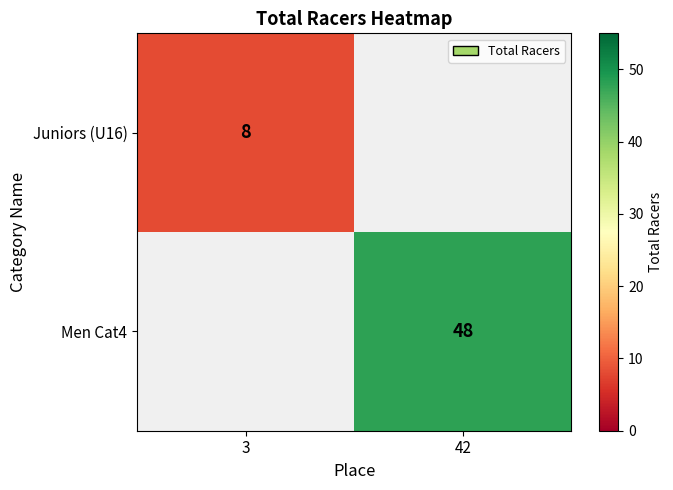

Is the value of Juniors (U16) at 3 greater than the value of Men Cat4 at 42?

No